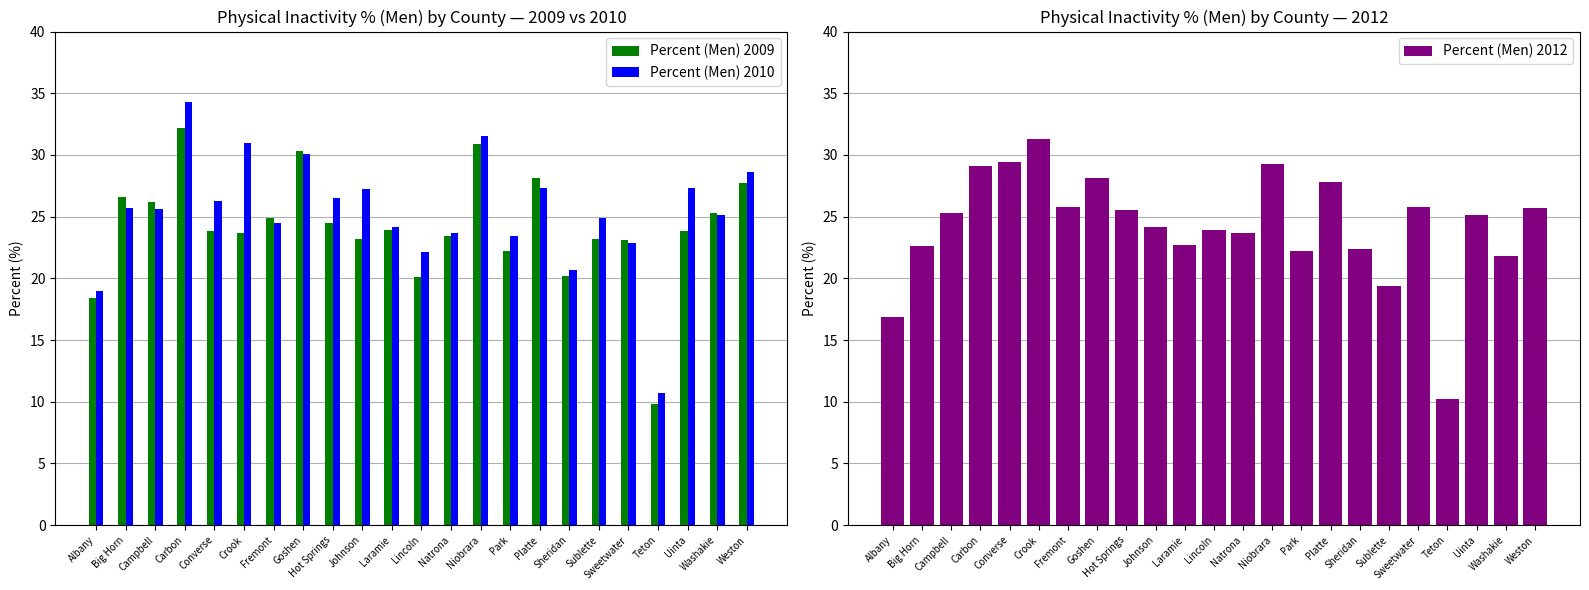

Rank the categories by Percent (Men) 2009 value from lowest to highest.

Teton, Albany, Lincoln, Sheridan, Park, Sweetwater, Johnson, Sublette, Natrona, Crook, Converse, Uinta, Laramie, Hot Springs, Fremont, Washakie, Campbell, Big Horn, Weston, Platte, Goshen, Niobrara, Carbon